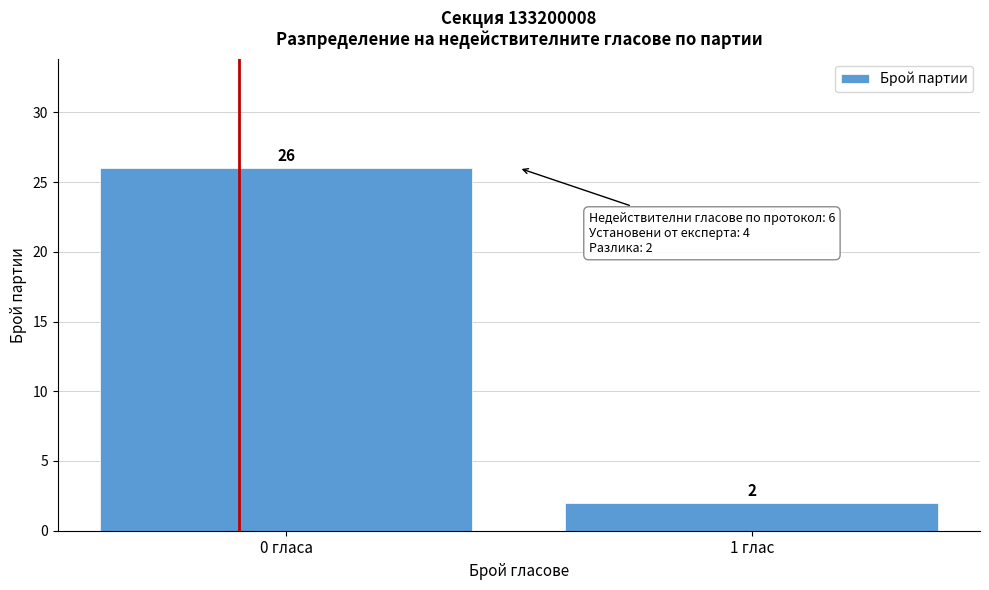

Reading left to right, transcribe all the data shown in this chart.

26	2